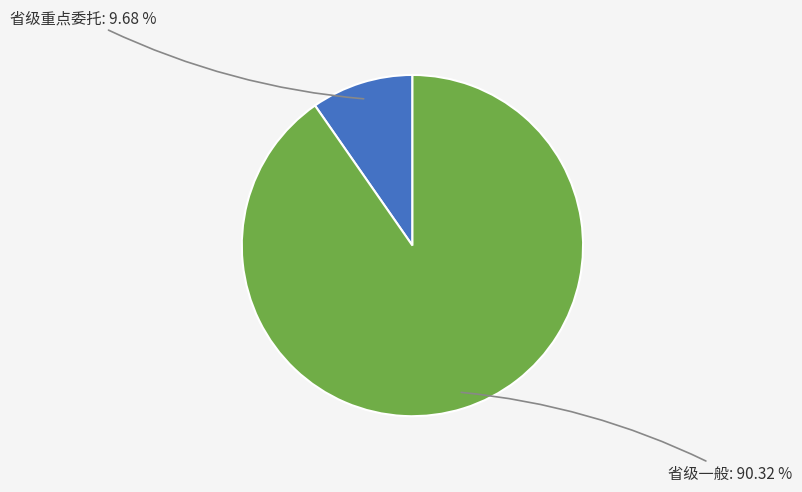

Does any single category account for the majority?

Yes